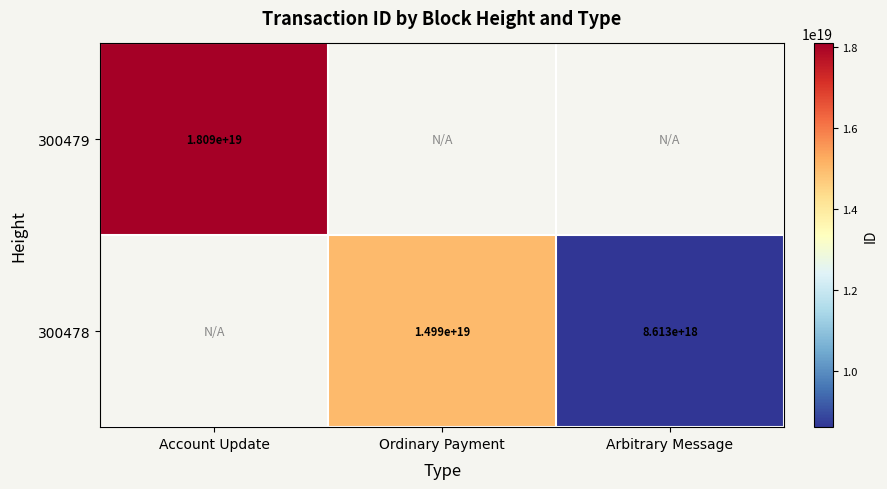

True or false: 300479 has a value of 31323929992593141760 at Account Update.

False